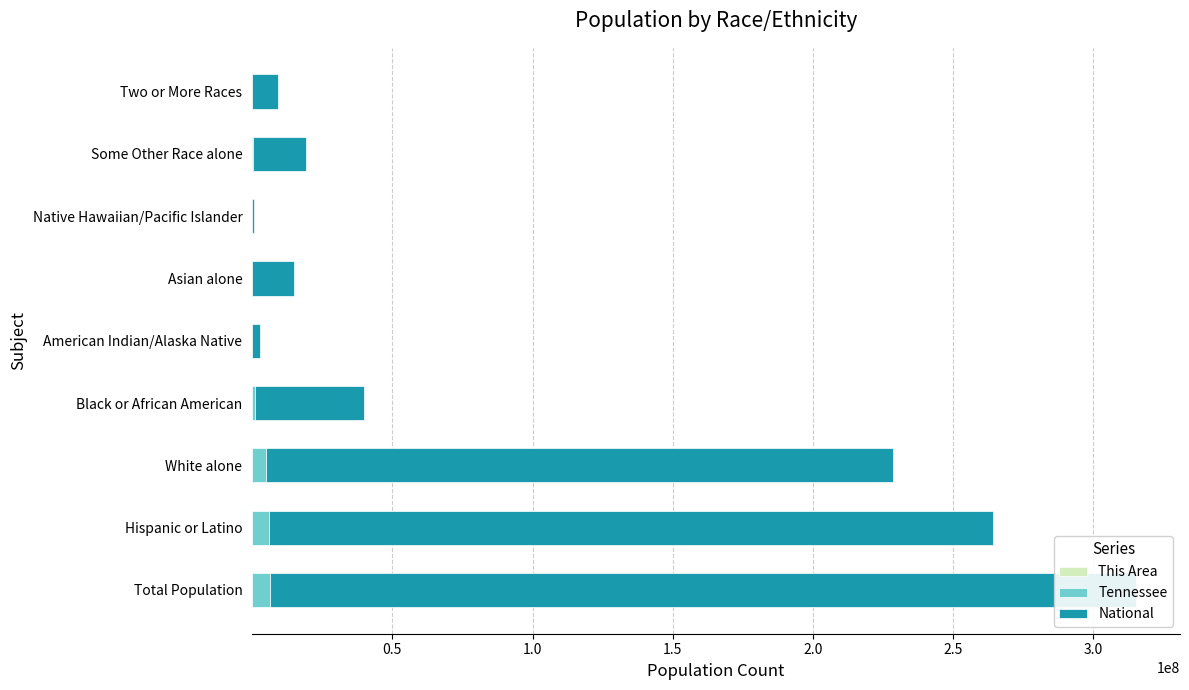

What is the maximum value for National?

308745538